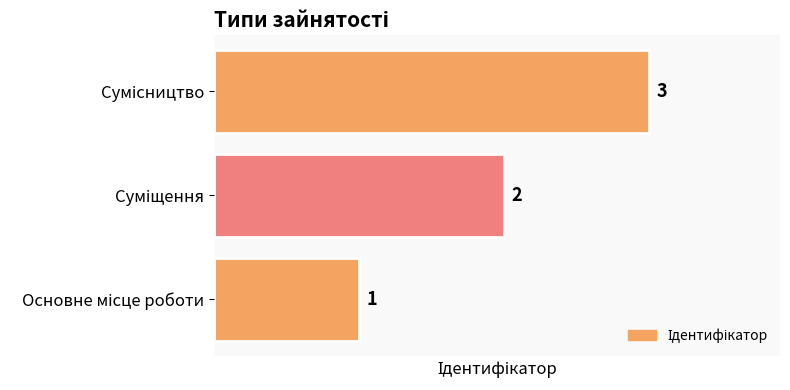

How many values are between 1 and 3?

3